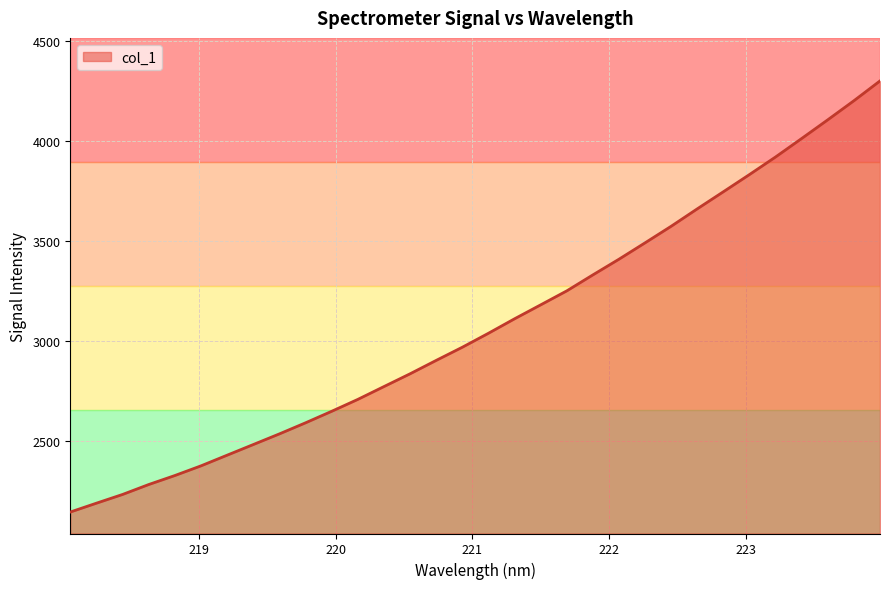

What is the difference between the maximum and minimum values?

2153.4